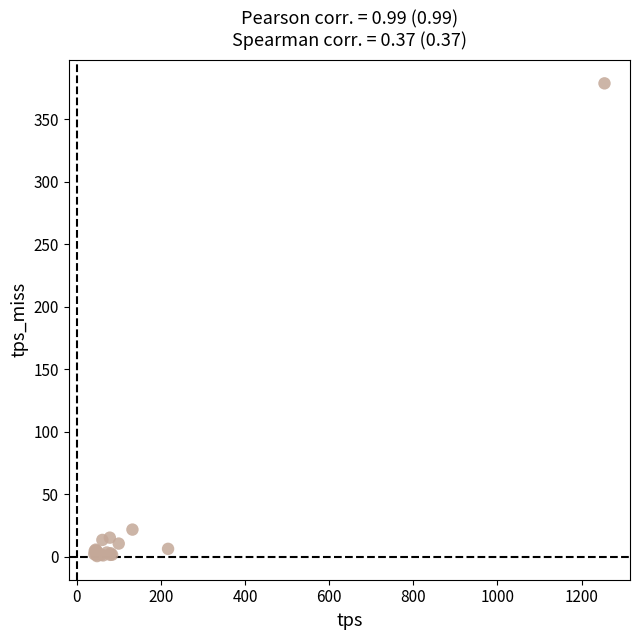

What Y value in the scatter plot is closest to 189?

21.6